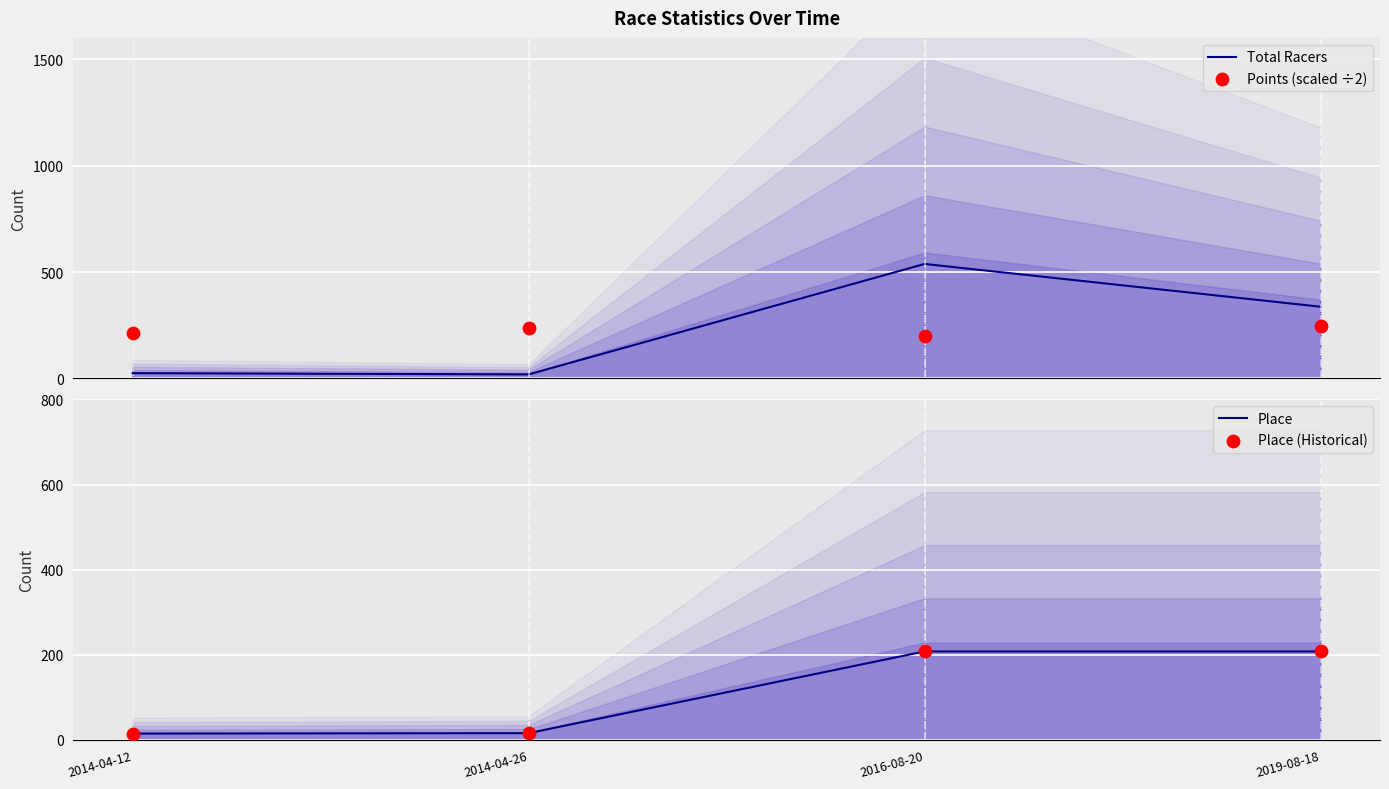

Is the value of Place at 2016-08-20 greater than the value of Points (scaled ÷2) at 2019-08-18?

No